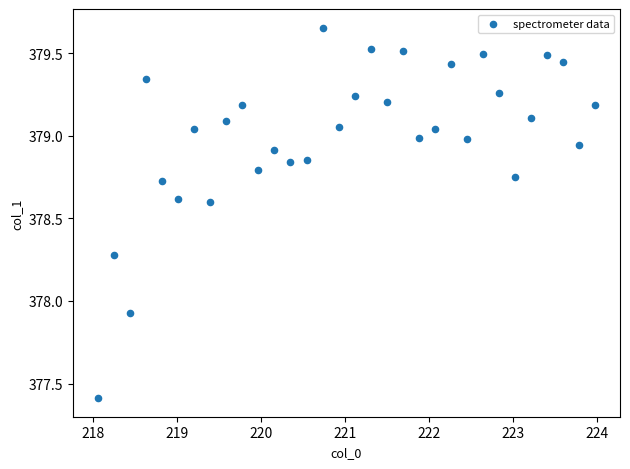

What is the range of Y values (max minus min)?

2.2